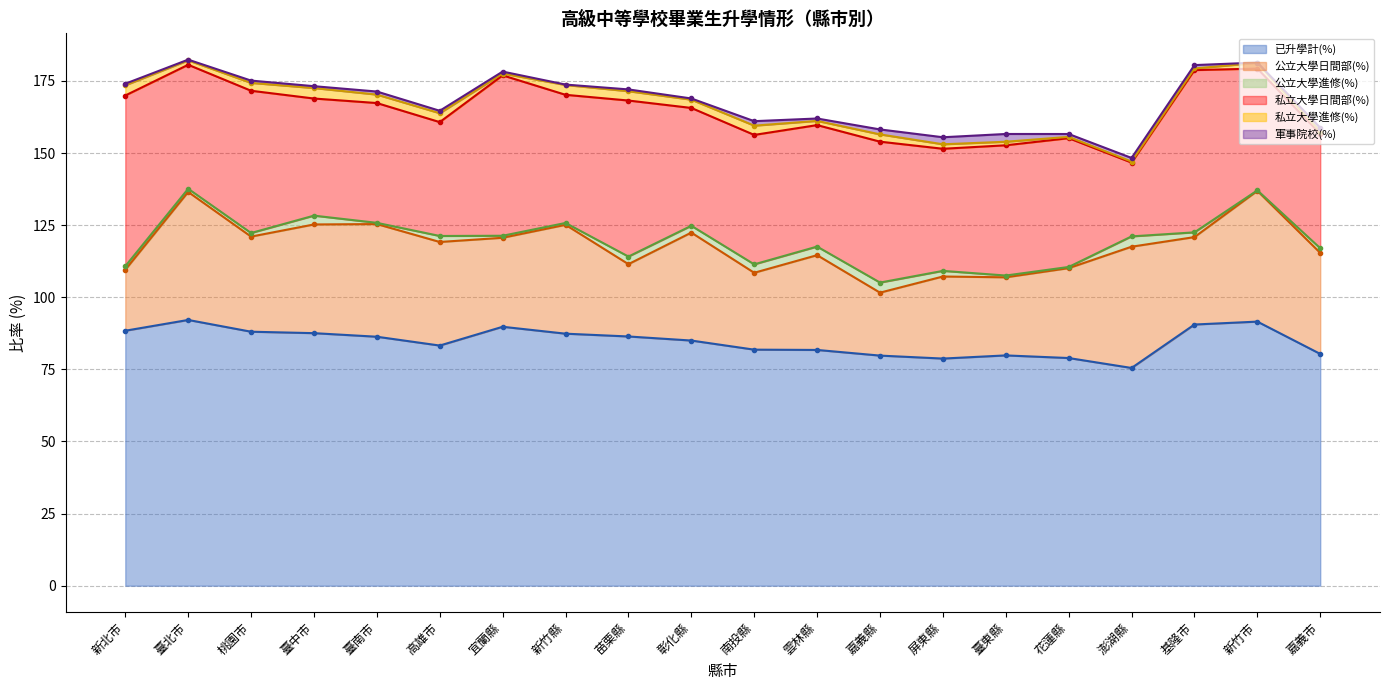

Read the 私立大學日間部(%) value at 新竹縣.

44.4